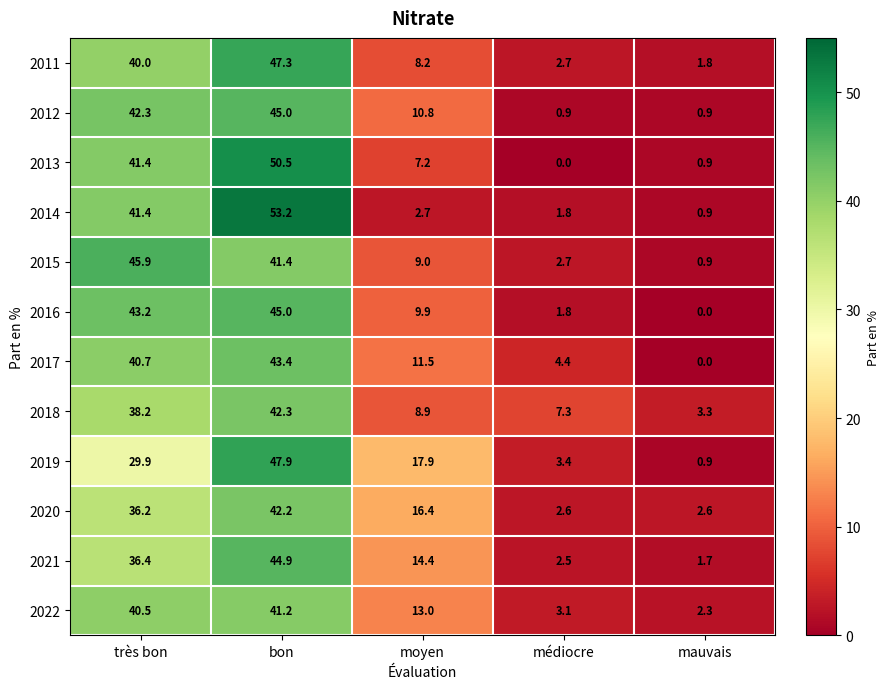

What is the difference between the 2012 values at très bon and médiocre?

41.4